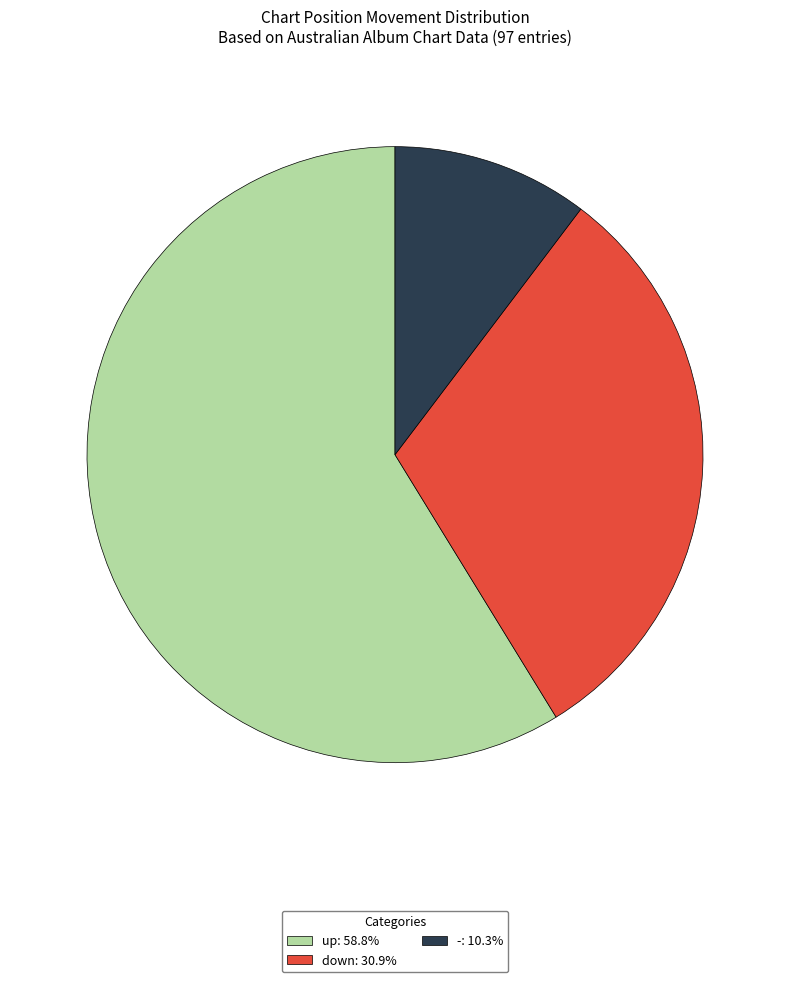

Is -: 10.3% the majority of the pie?

No